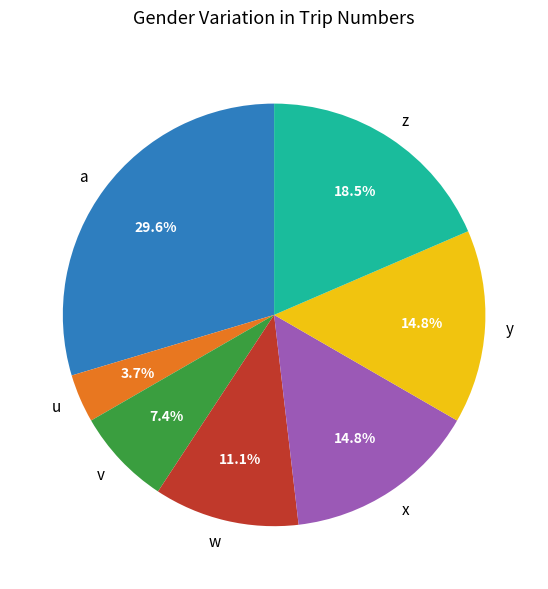

What is the largest slice in the pie chart?

a